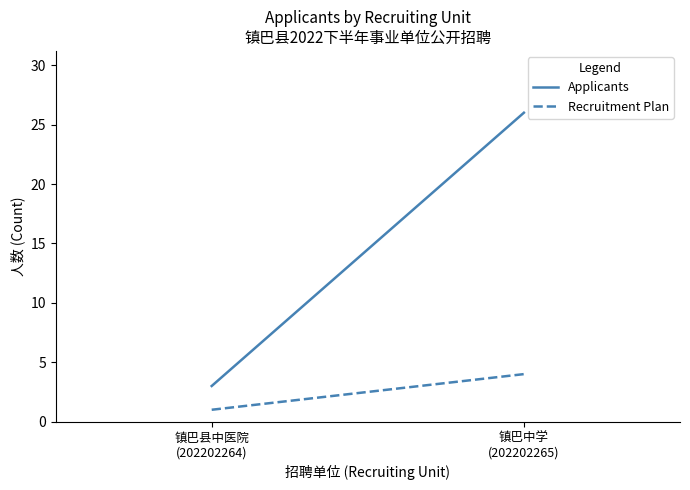

List the series in order of their peak value, lowest first.

Recruitment Plan, Applicants